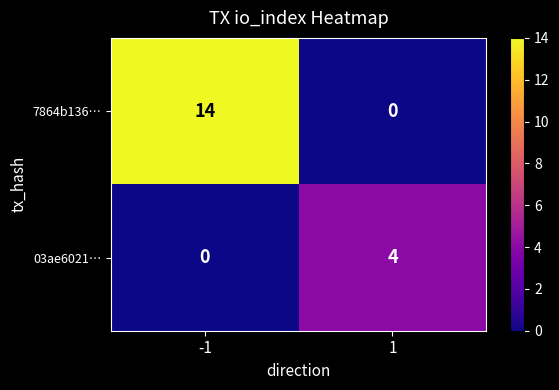

What is the total value across all series at -1?

14